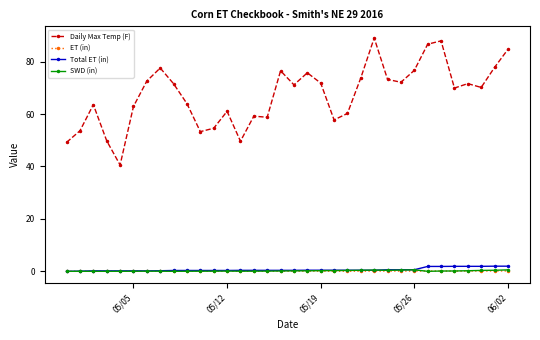

Which series has the largest range (max minus min)?

Daily Max Temp (F)